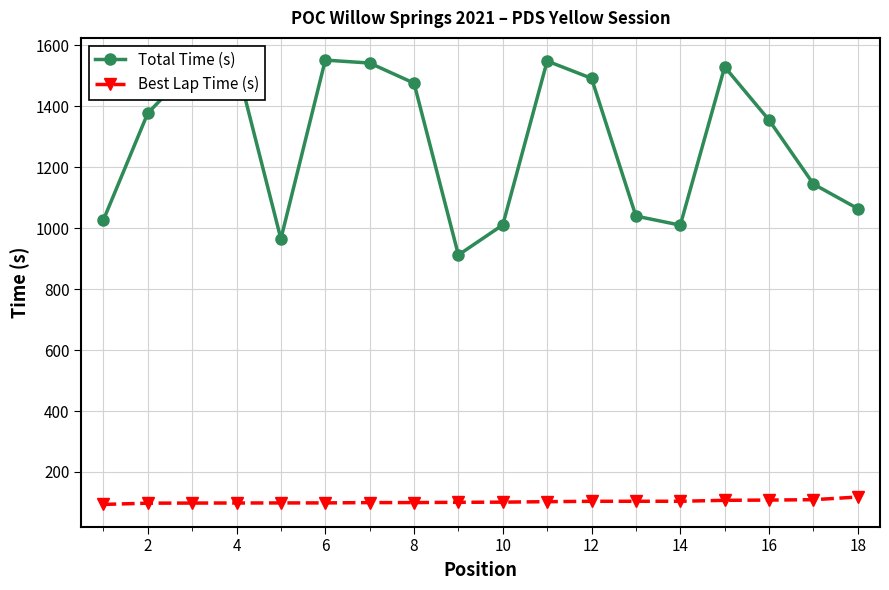

List the series in order of their peak value, highest first.

Total Time (s), Best Lap Time (s)